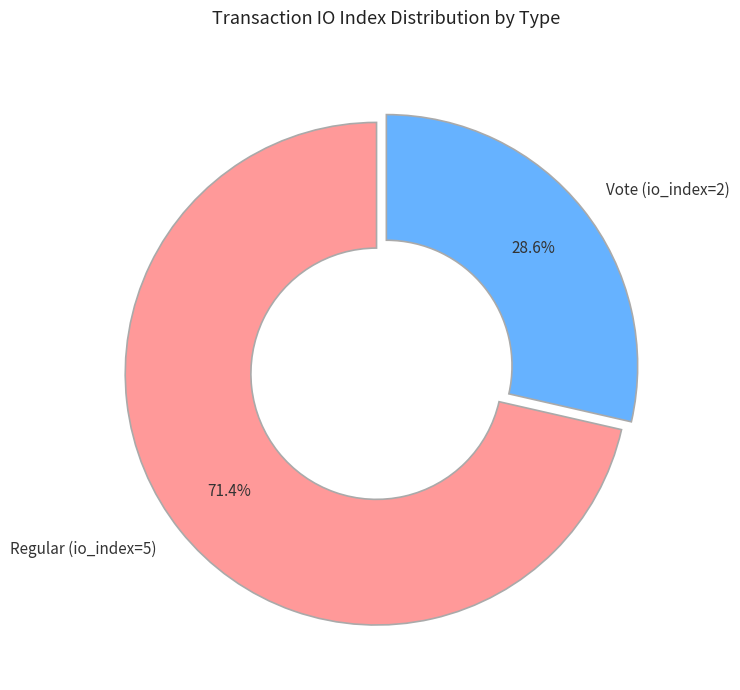

To the nearest percent, what is the average slice percentage?

50%